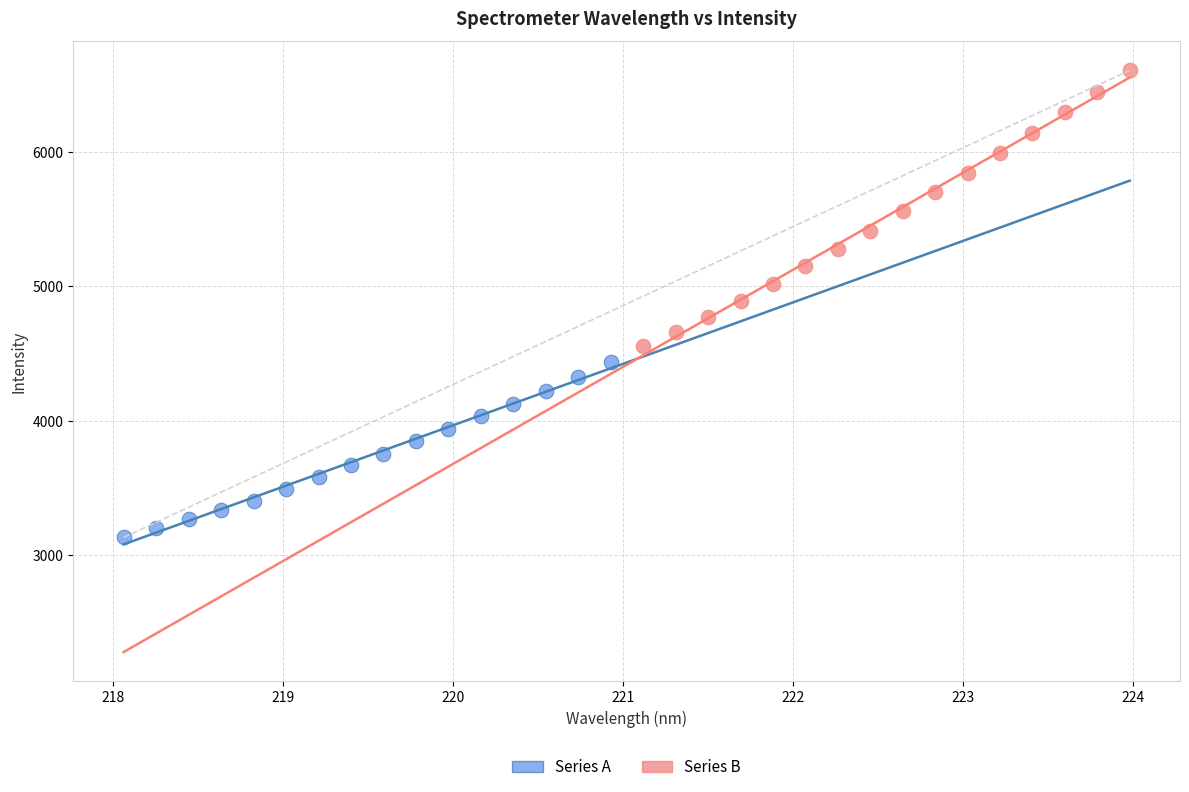

Which series has the widest spread of Y values?

Series B